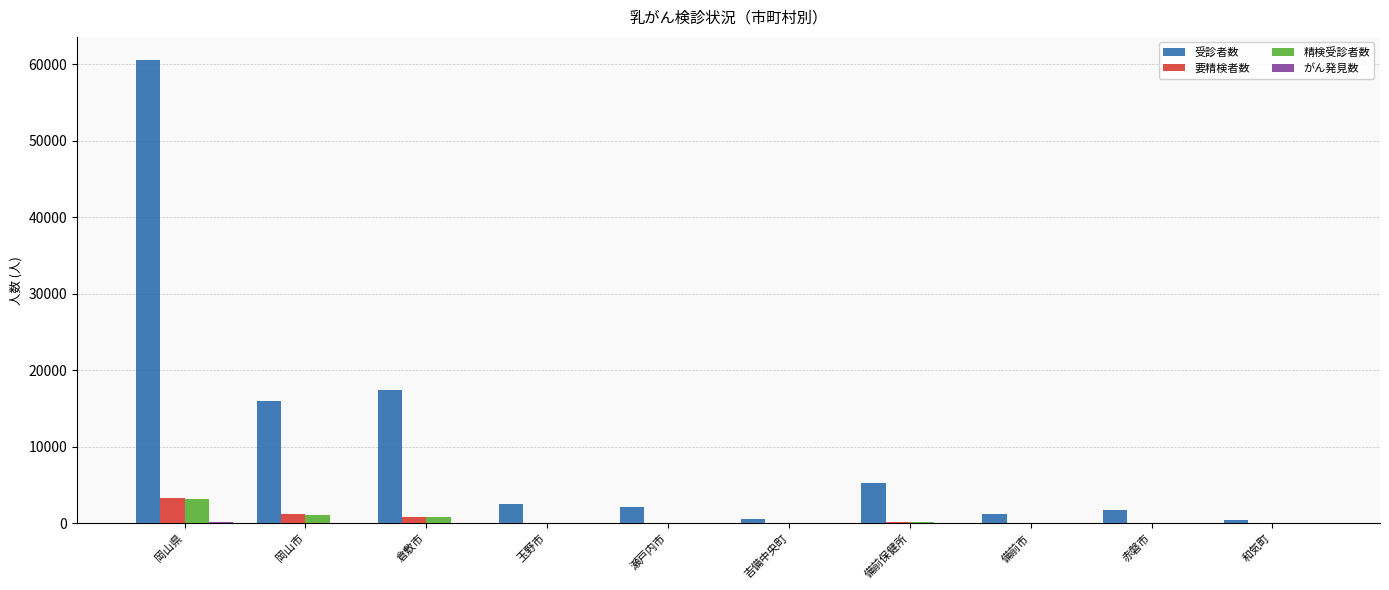

At which label does 要精検者数 first exceed 97?

岡山県